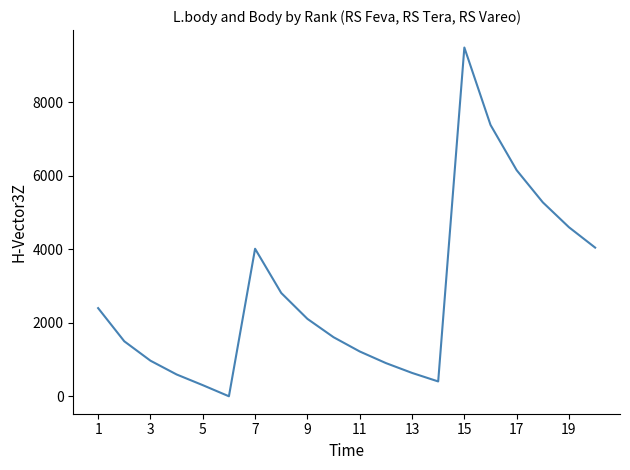

What is the maximum value shown in the chart?

9494